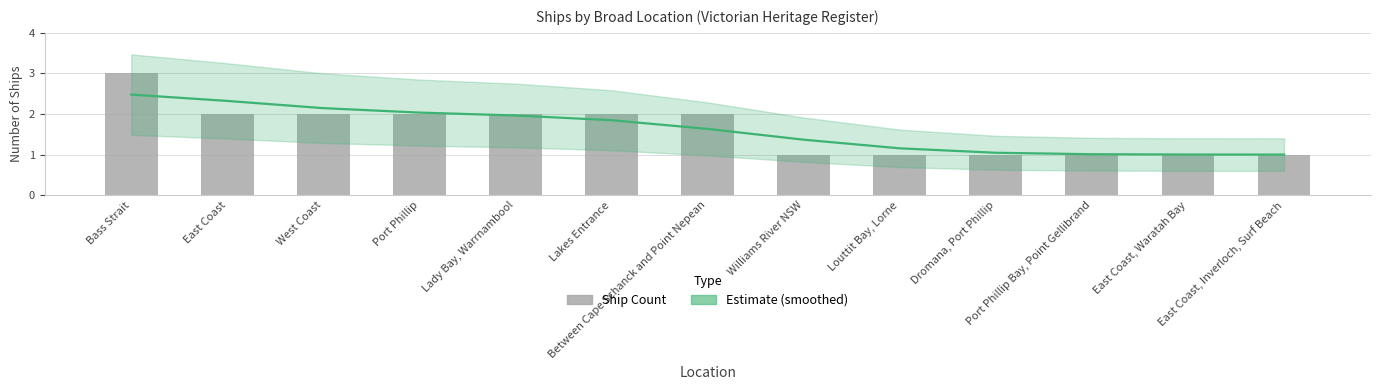

What is the sum of the Estimate values at West Coast and Port Phillip?

4.2